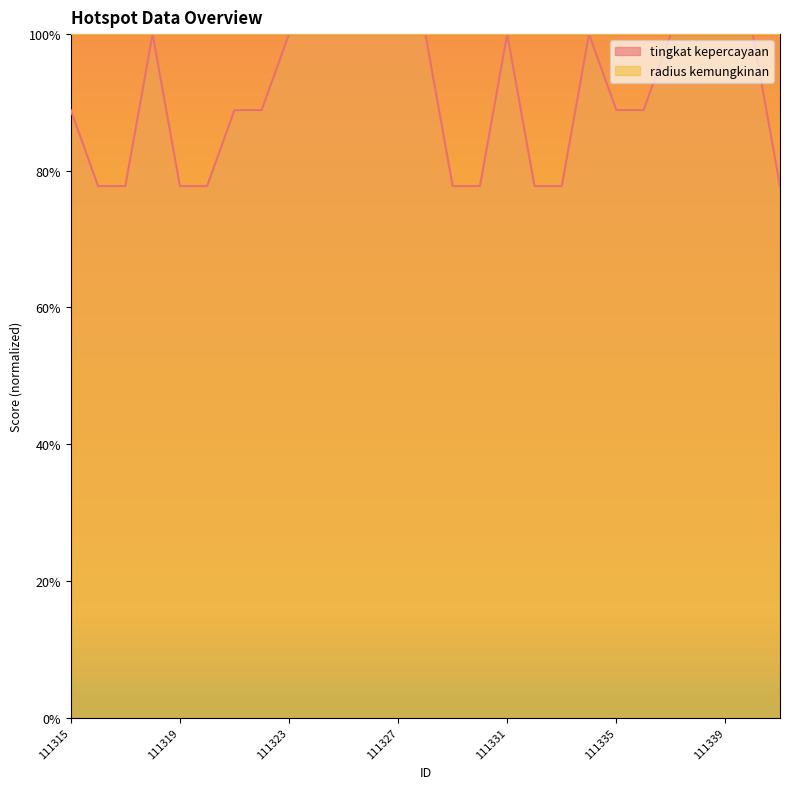

What is the maximum value shown in the chart?

100.0